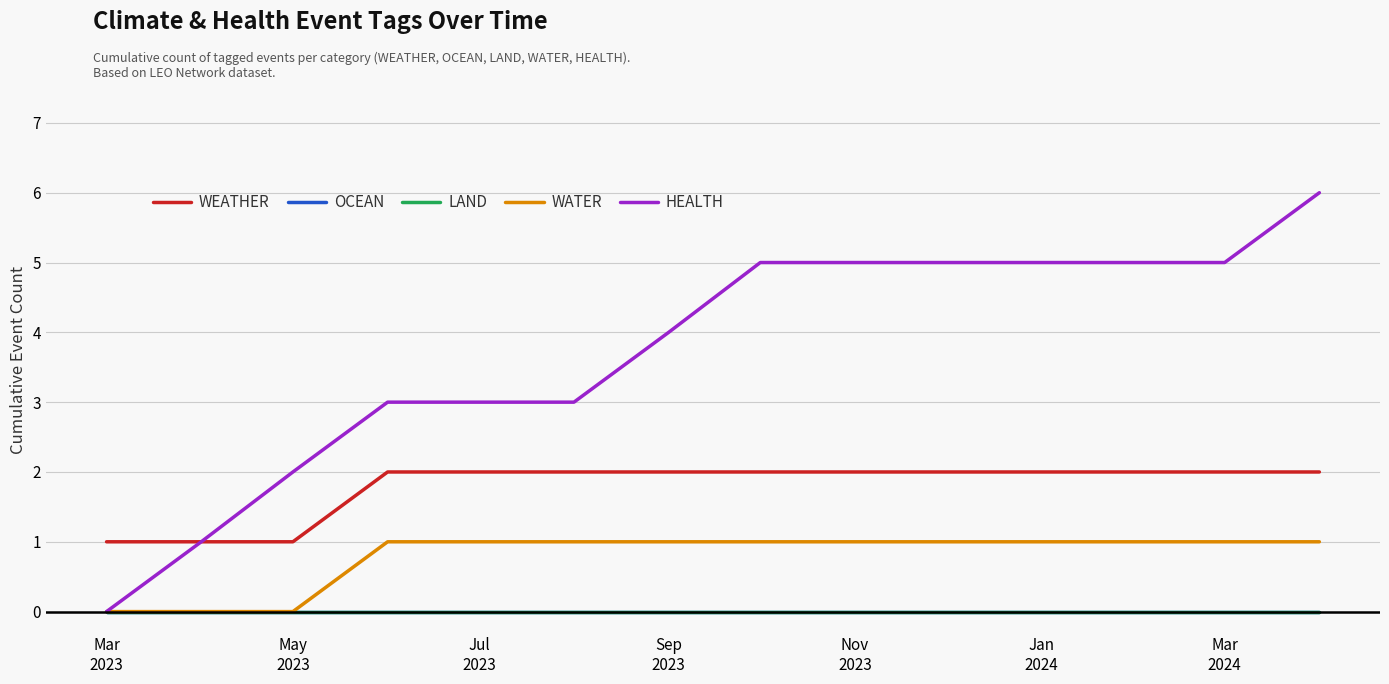

True or false: OCEAN and HEALTH intersect in this chart.

False